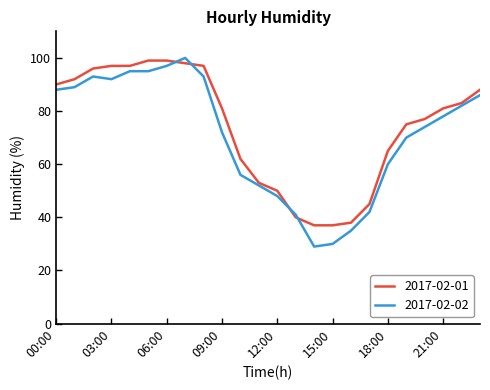

Which series has the largest range (max minus min)?

2017-02-02